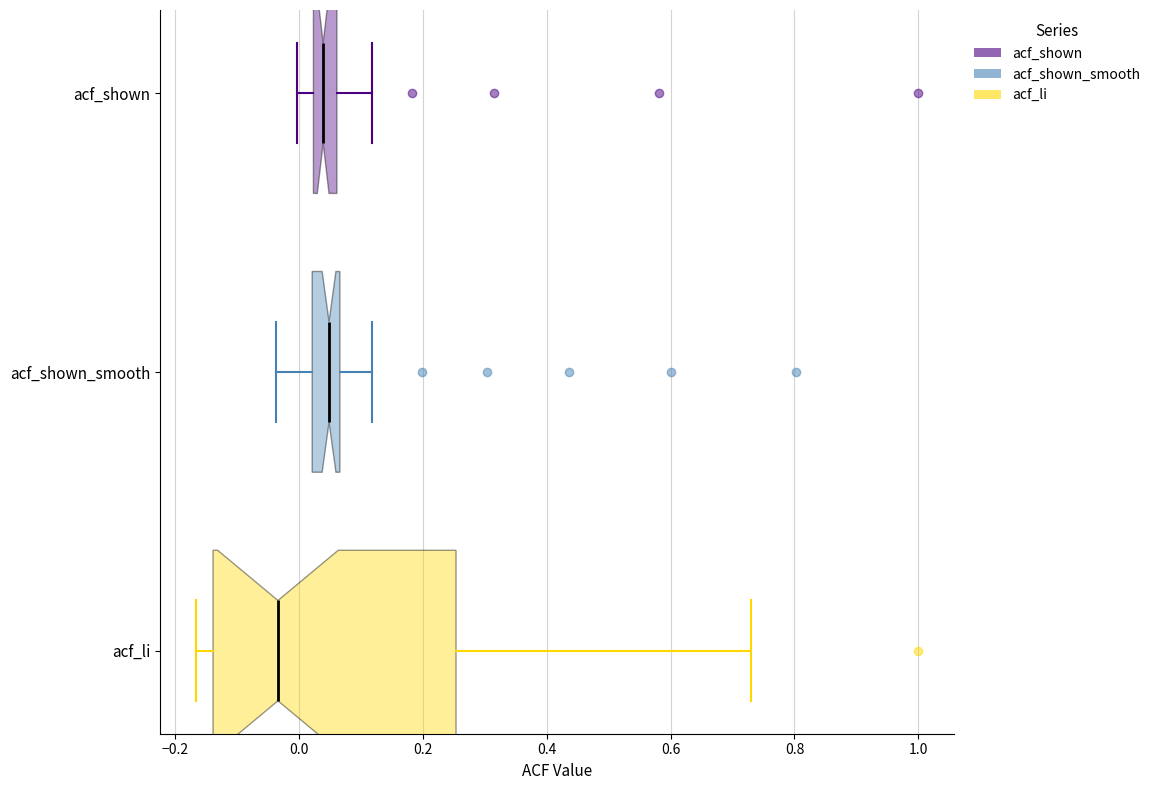

Reading bottom to top, transcribe this box plot: for each box, give where its median line is, the range the box spans, and where its two whiskers end, as read against the x-axis. The values are not printed on the chart, so give them approximately, as read against the axis.

acf_li: median -0.04, box -0.14 to 0.26, whiskers -0.16 to 0.72
acf_shown_smooth: median 0.04, box 0.02 to 0.06, whiskers -0.04 to 0.12
acf_shown: median 0.04, box 0.02 to 0.06, whiskers 0.00 to 0.12